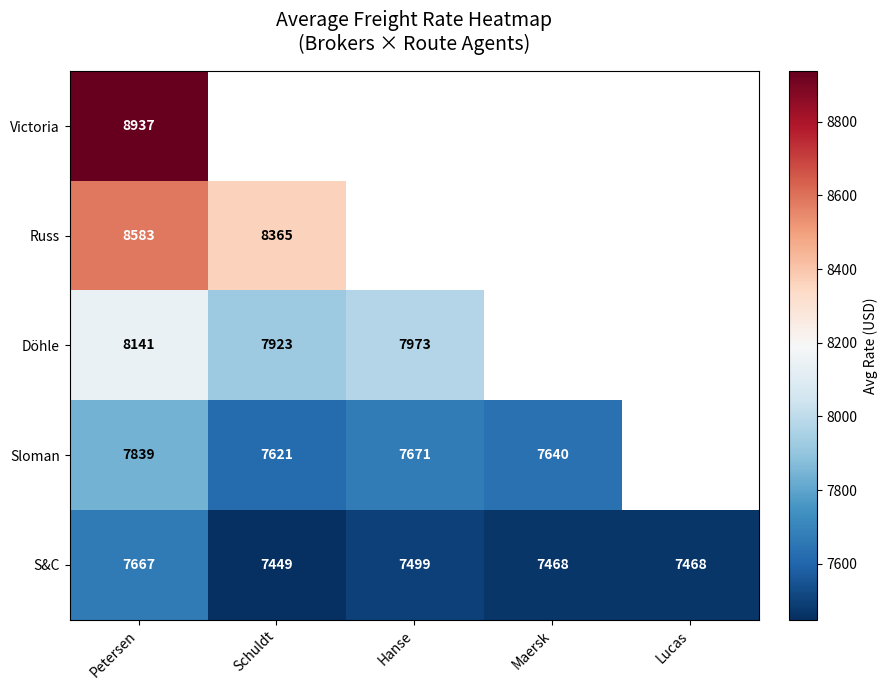

How many series are shown in this chart?

5